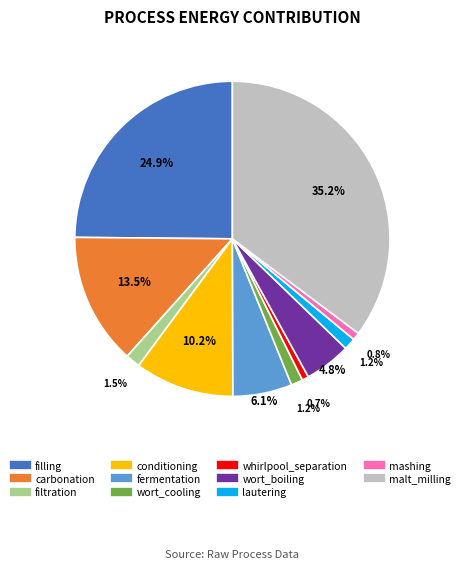

Is there a majority slice in this chart?

No